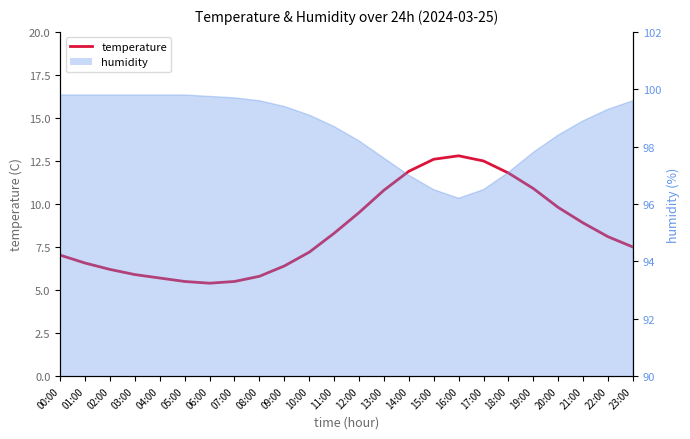

What is the ratio of the value at 07:00 to the value at 19:00?

0.5